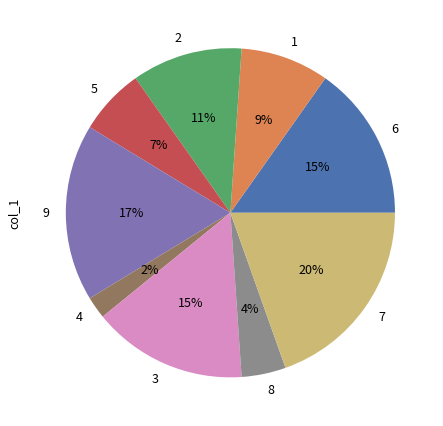

To the nearest percent, what percentage of the pie is 4?

2%